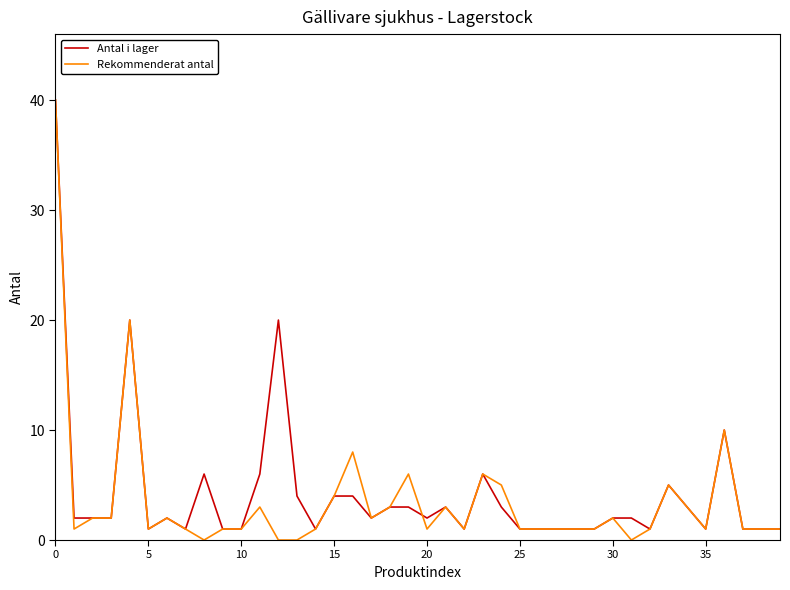

What is the maximum value shown in the chart?

40